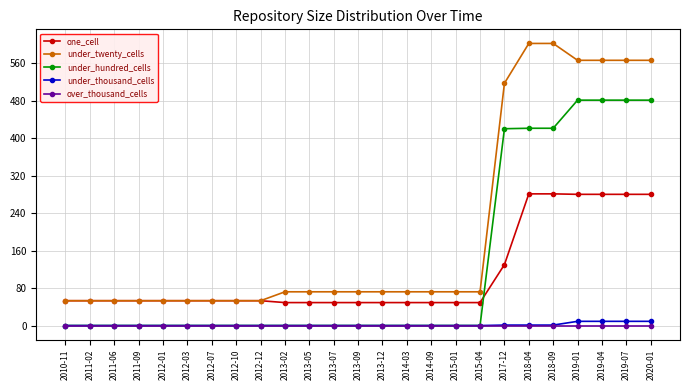

What is the difference between the maximum and minimum values in the under_twenty_cells series?

549